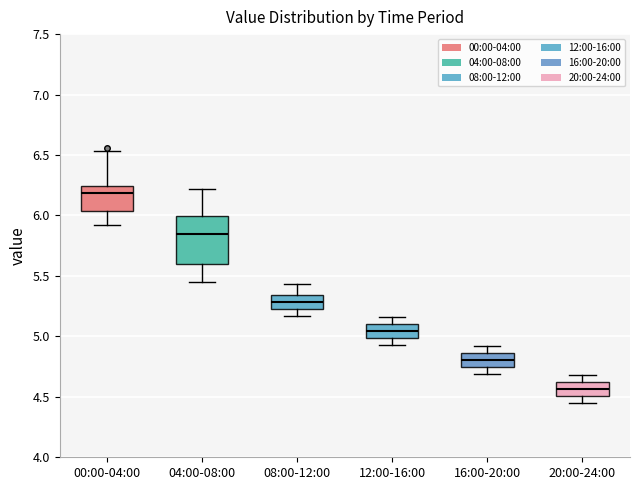

Reading left to right, read every box against the y-axis: the position of its median line, the range the box covers, and the ends of its whiskers. The values are not printed on the chart, so give them approximately, as read against the axis.

00:00-04:00: median 6.20, box 6.05 to 6.25, whiskers 5.90 to 6.55
04:00-08:00: median 5.85, box 5.60 to 6.00, whiskers 5.45 to 6.20
08:00-12:00: median 5.30, box 5.25 to 5.35, whiskers 5.15 to 5.45
12:00-16:00: median 5.05, box 5.00 to 5.10, whiskers 4.95 to 5.15
16:00-20:00: median 4.80, box 4.75 to 4.85, whiskers 4.70 to 4.90
20:00-24:00: median 4.55, box 4.50 to 4.60, whiskers 4.45 to 4.70